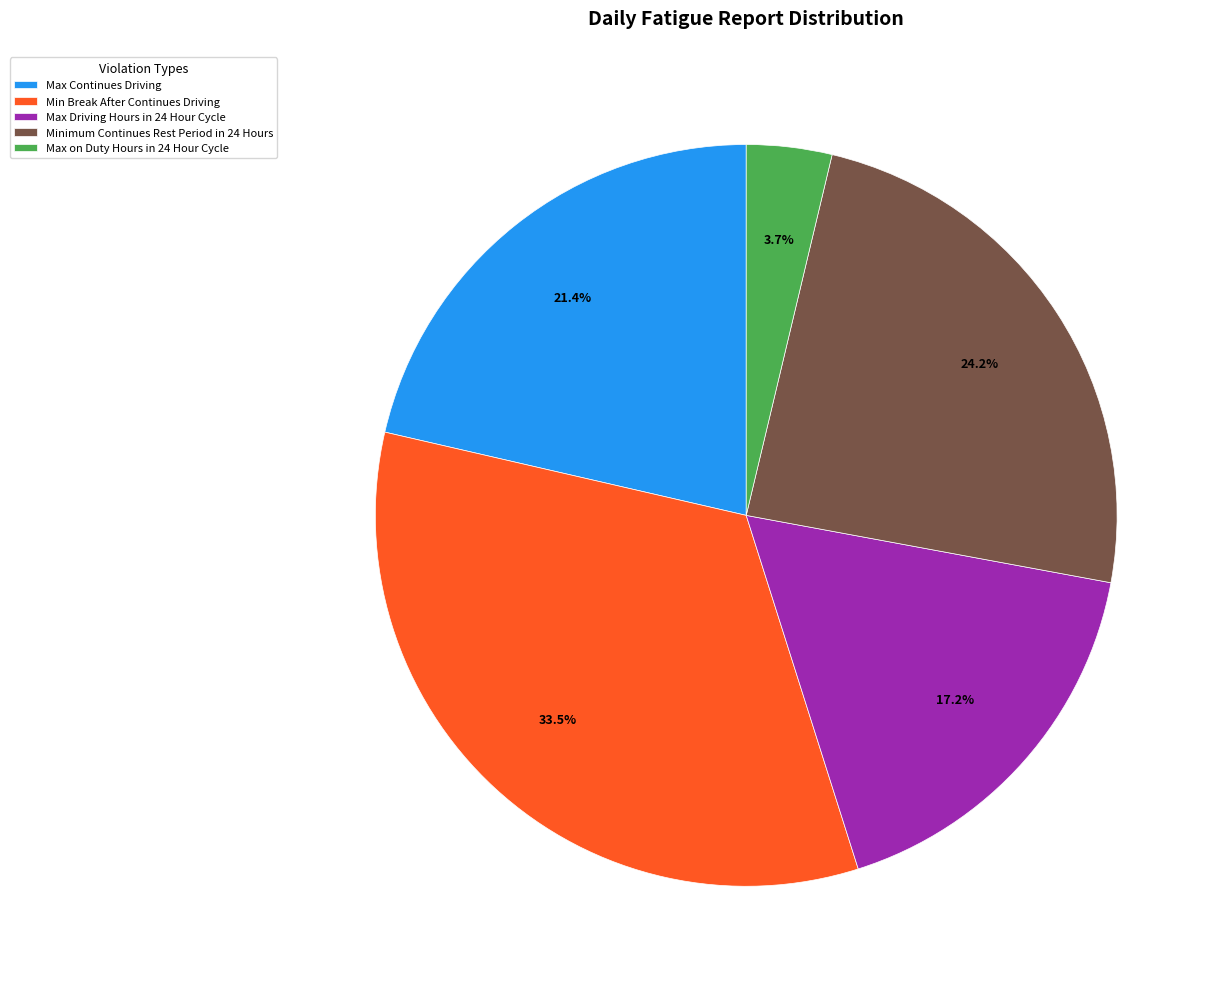

Combined, do Max Continues Driving and Max on Duty Hours in 24 Hour Cycle account for over 50%?

No